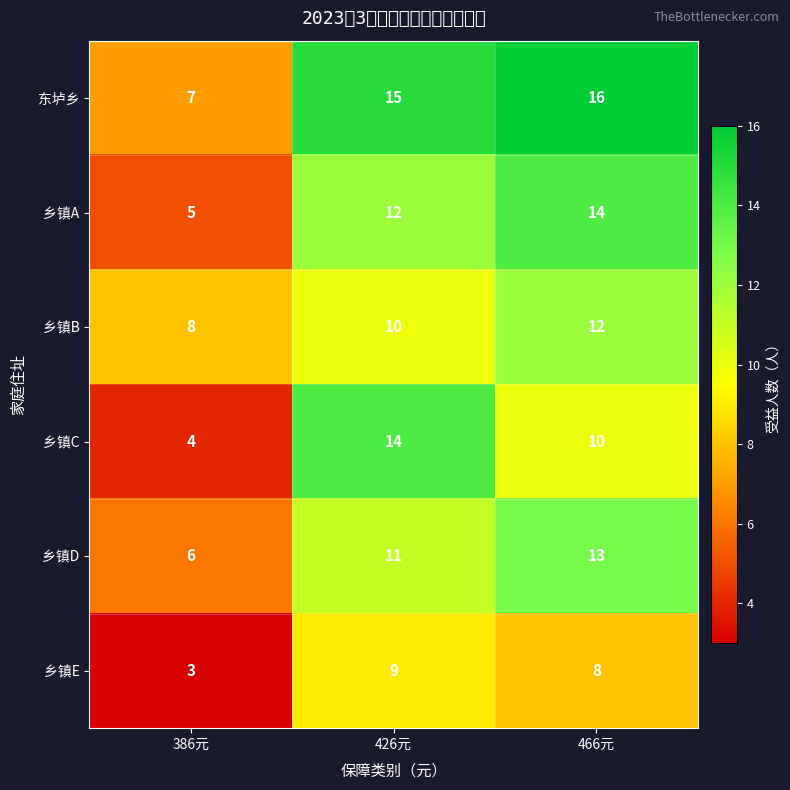

Rank the series at 426元 from lowest to highest value.

乡镇E, 乡镇B, 乡镇D, 乡镇A, 乡镇C, 东垆乡